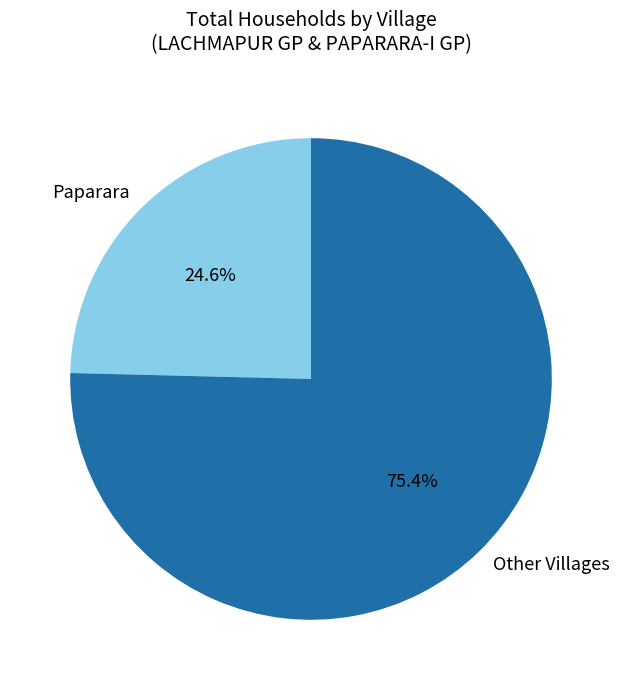

Which slice is the smallest?

Paparara